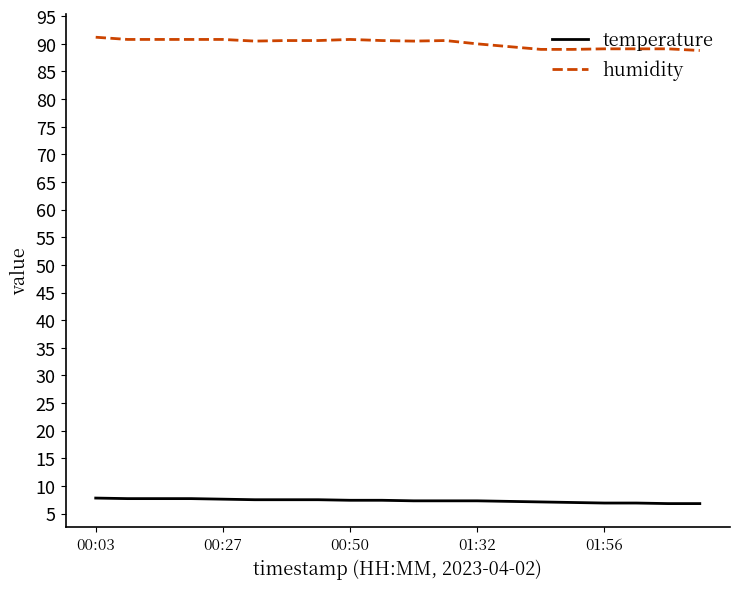

What is the maximum value for humidity?

91.2